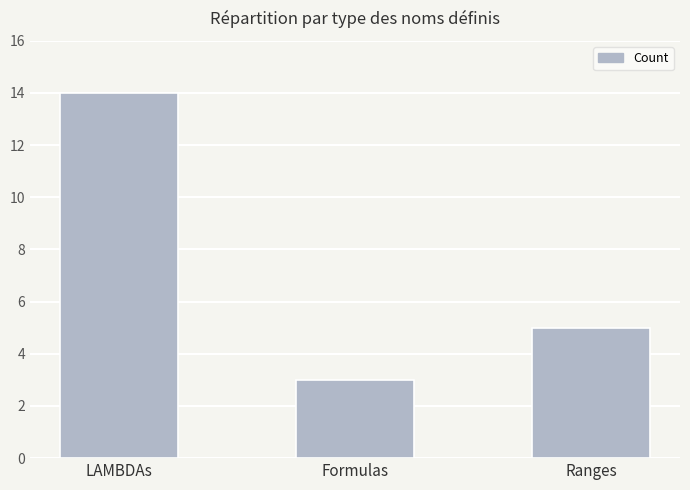

What is the maximum value shown in the chart?

14